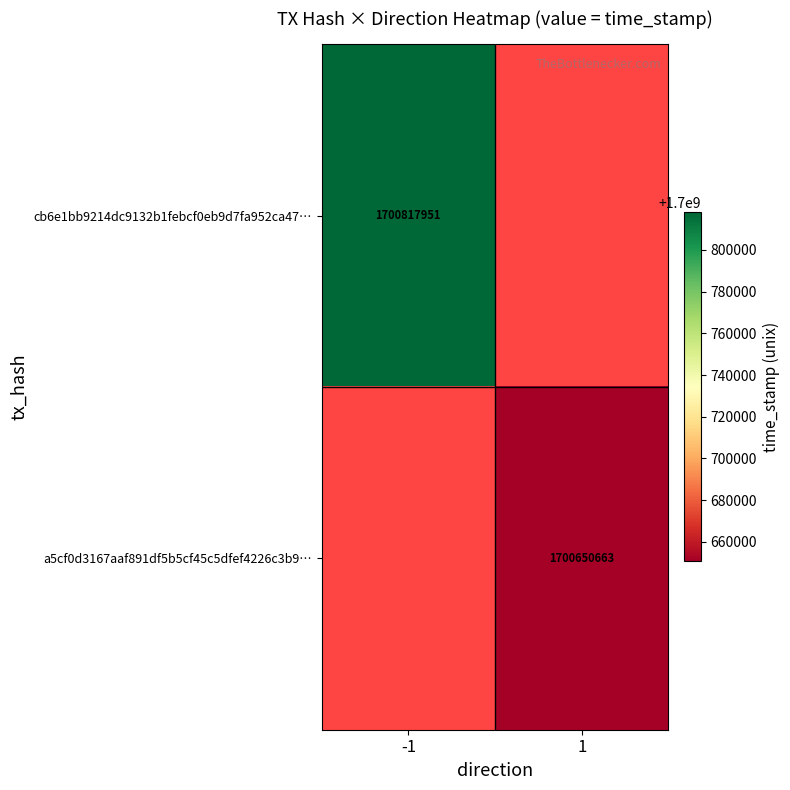

Is it true that cb6e1bb9214dc9132b1febcf0eb9d7fa952ca47… equals 2383891188 at -1?

False